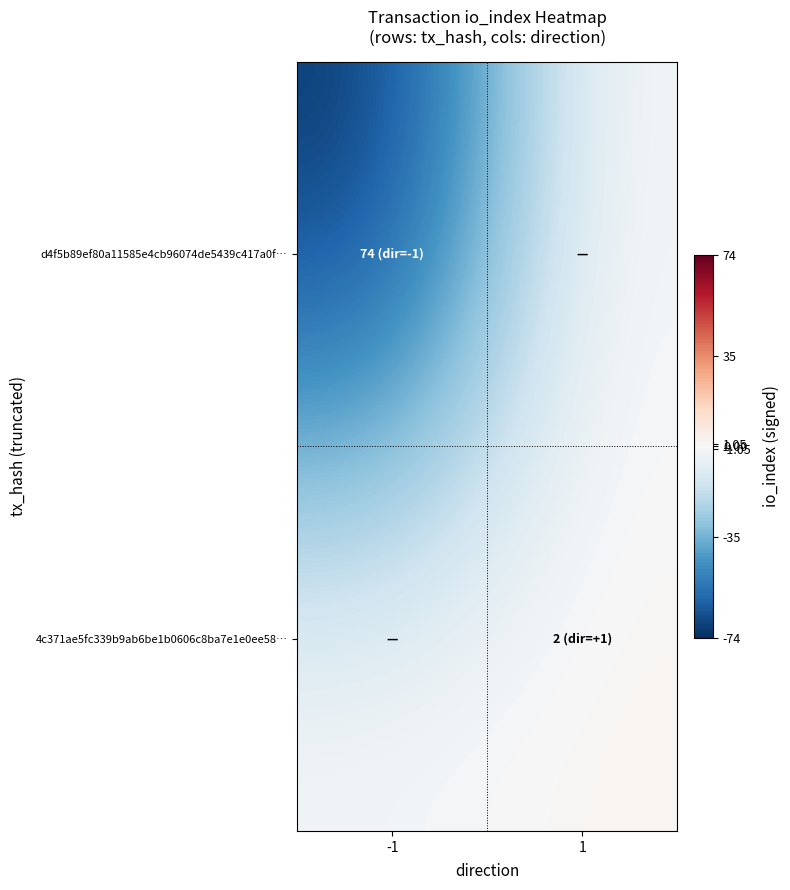

What is the total value across all series at -1?

-74